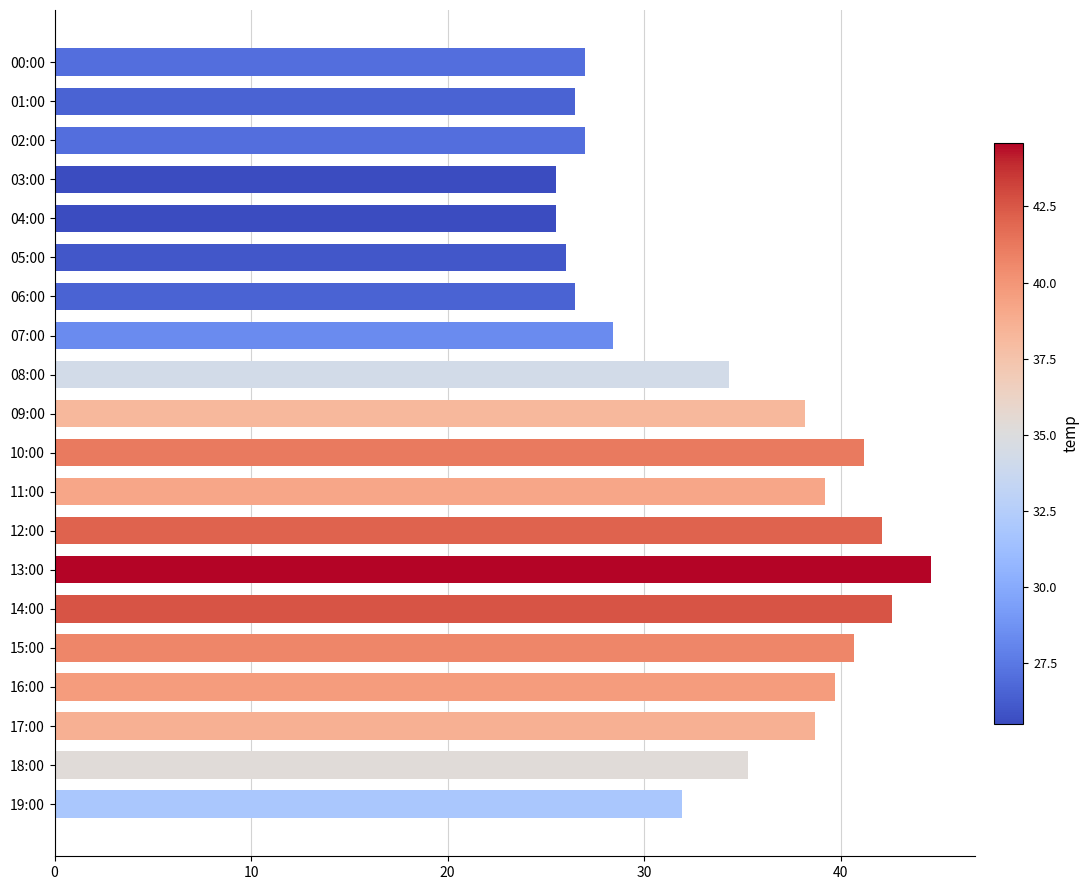

Which has a higher value, 01:00 or 12:00?

12:00